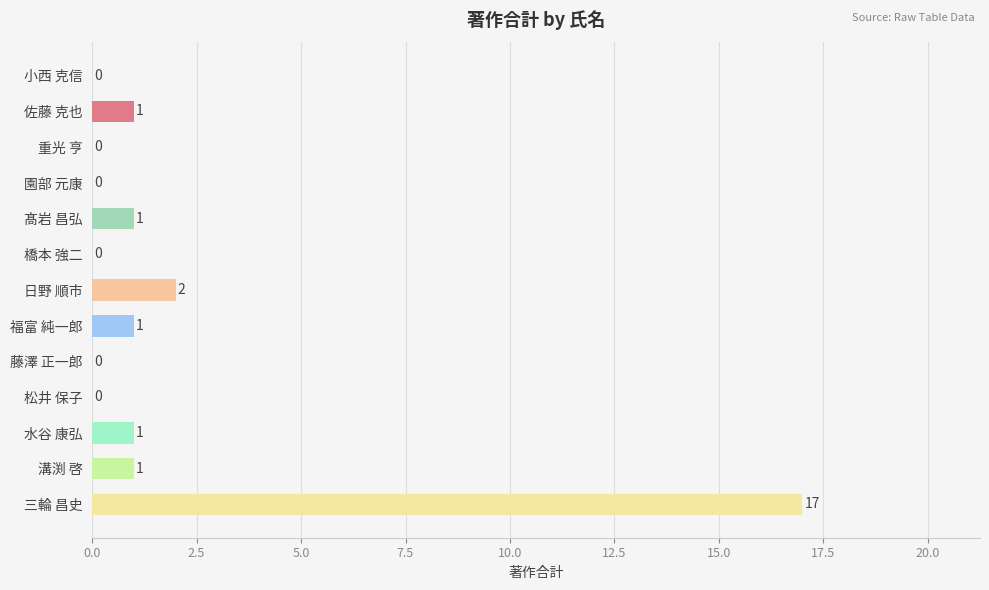

Reading bottom to top, list all the values displayed in this chart.

三輪 昌史=17	溝渕 啓=1	水谷 康弘=1	松井 保子=0	藤澤 正一郎=0	福富 純一郎=1	日野 順市=2	橋本 強二=0	髙岩 昌弘=1	園部 元康=0	重光 亨=0	佐藤 克也=1	小西 克信=0